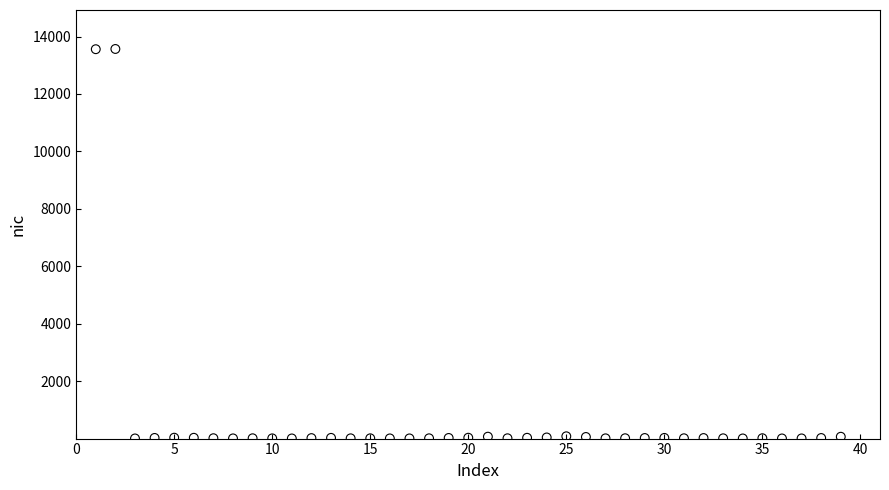

What is the range of Y values (max minus min)?

13556